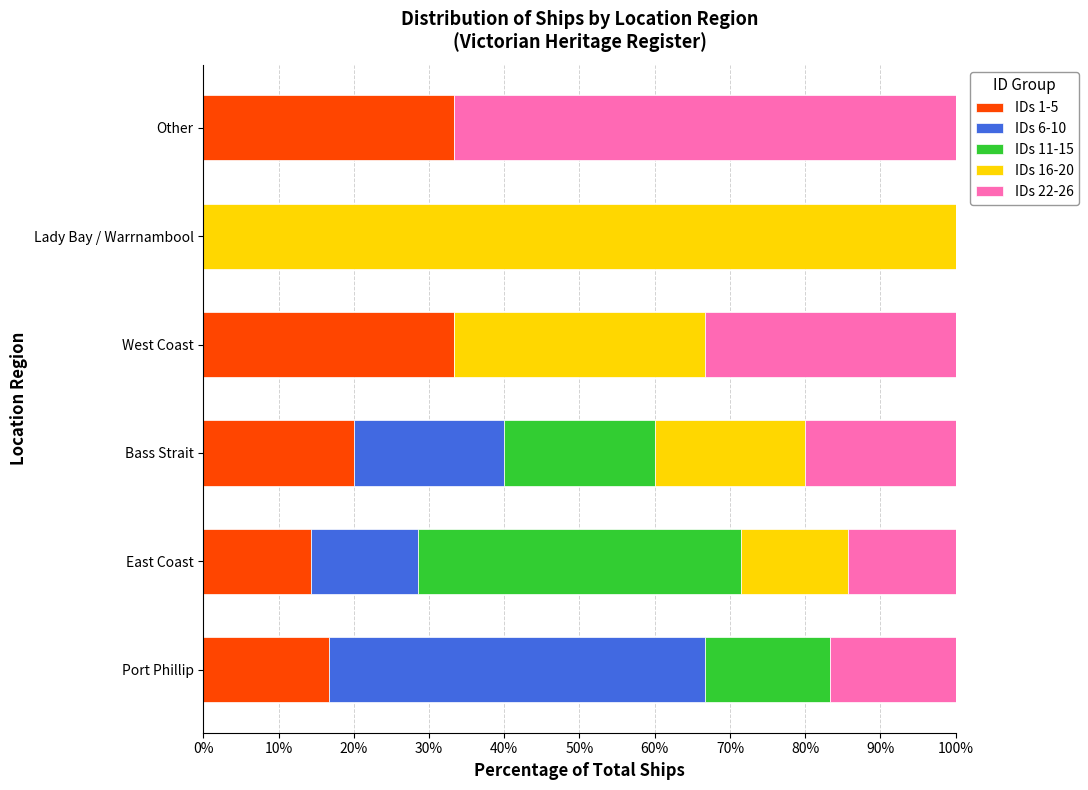

What is the total value across all series at Bass Strait?

100.0